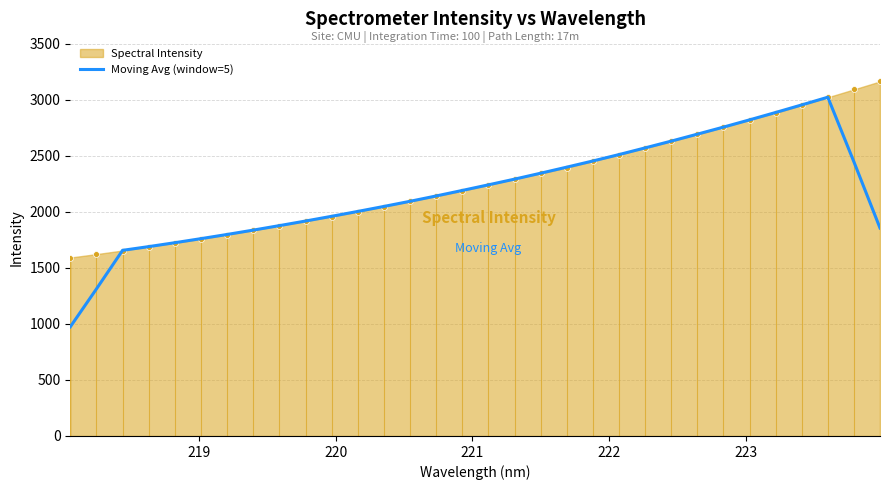

What is the highest value of the Moving Avg (window=5) series?

3021.5